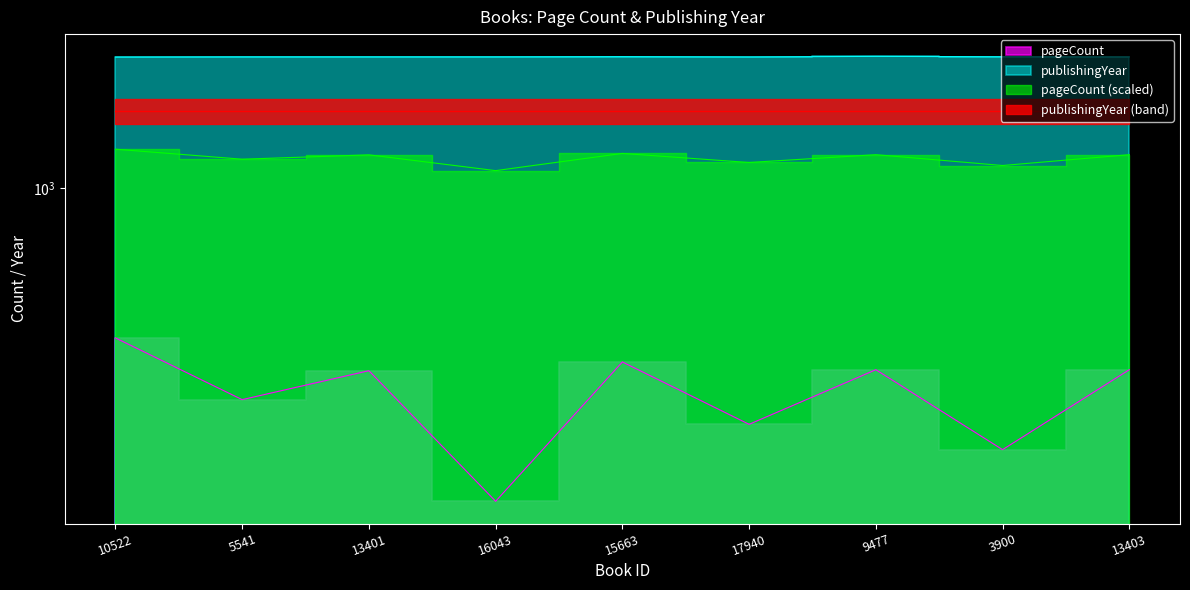

Which series changed the most between 16043 and 9477?

pageCount